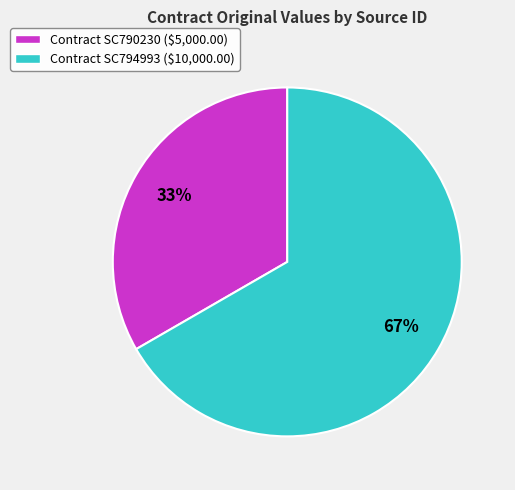

The Contract SC794993 ($10,000.00) slice represents 67% of the pie. True or false?

True